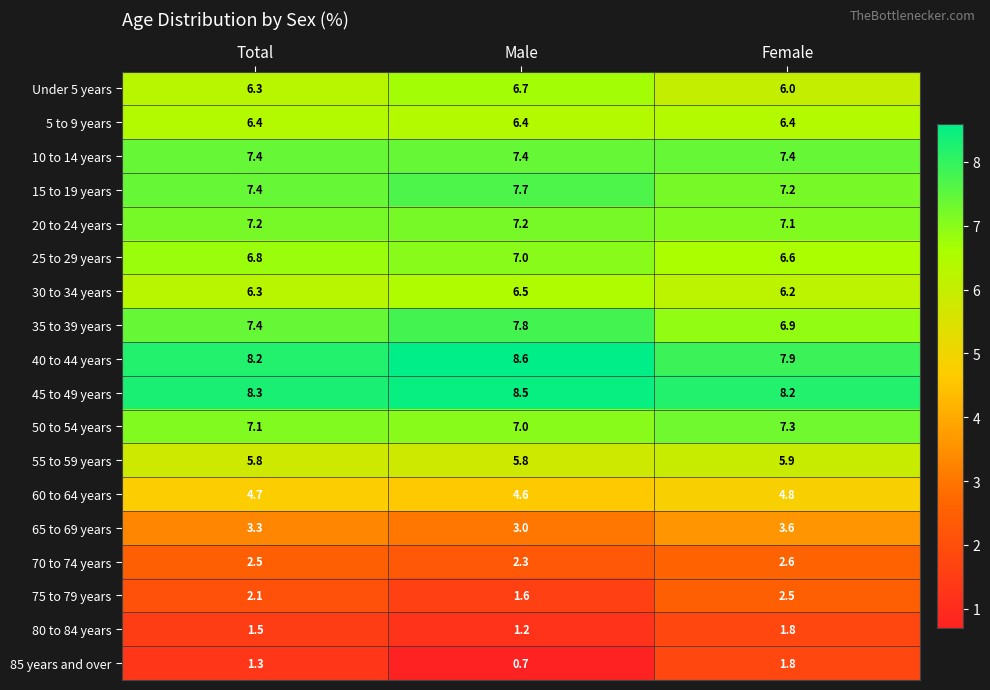

What is the maximum value shown in the chart?

8.6